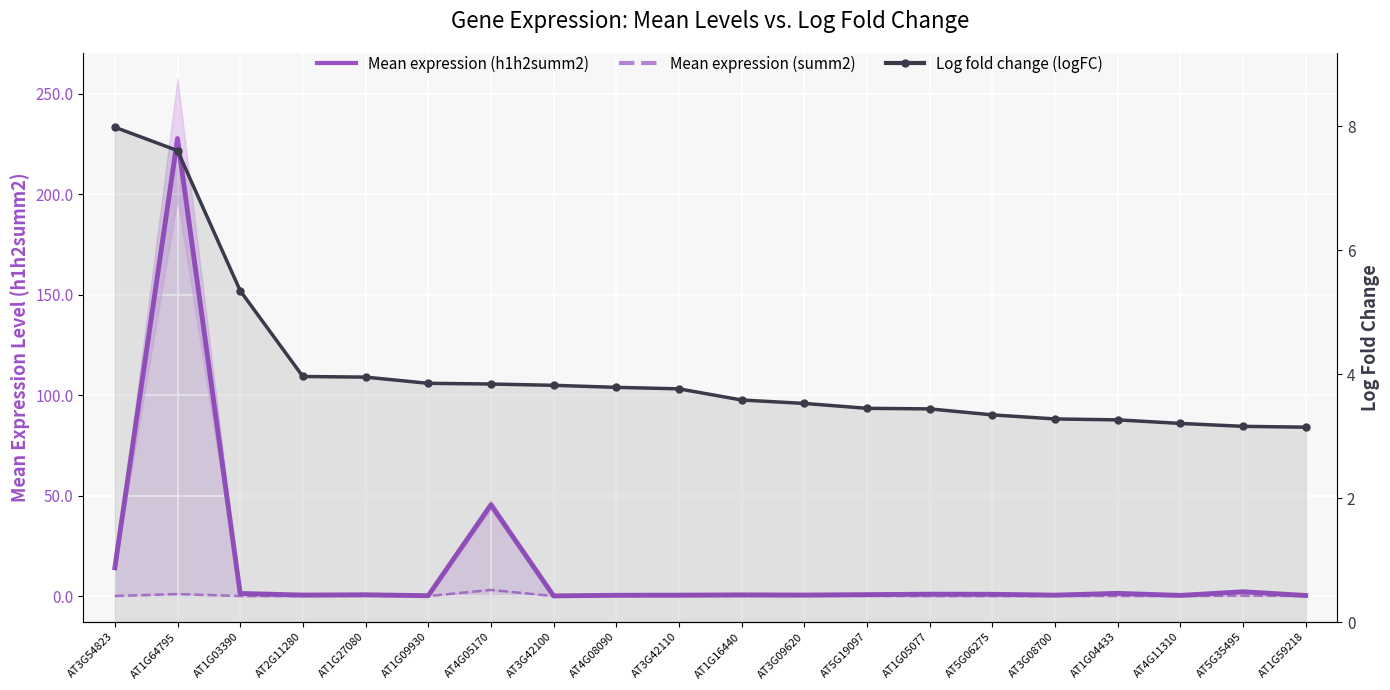

What are all the series names shown in the legend?

Mean expression (h1h2summ2), Mean expression (summ2), Log fold change (logFC)